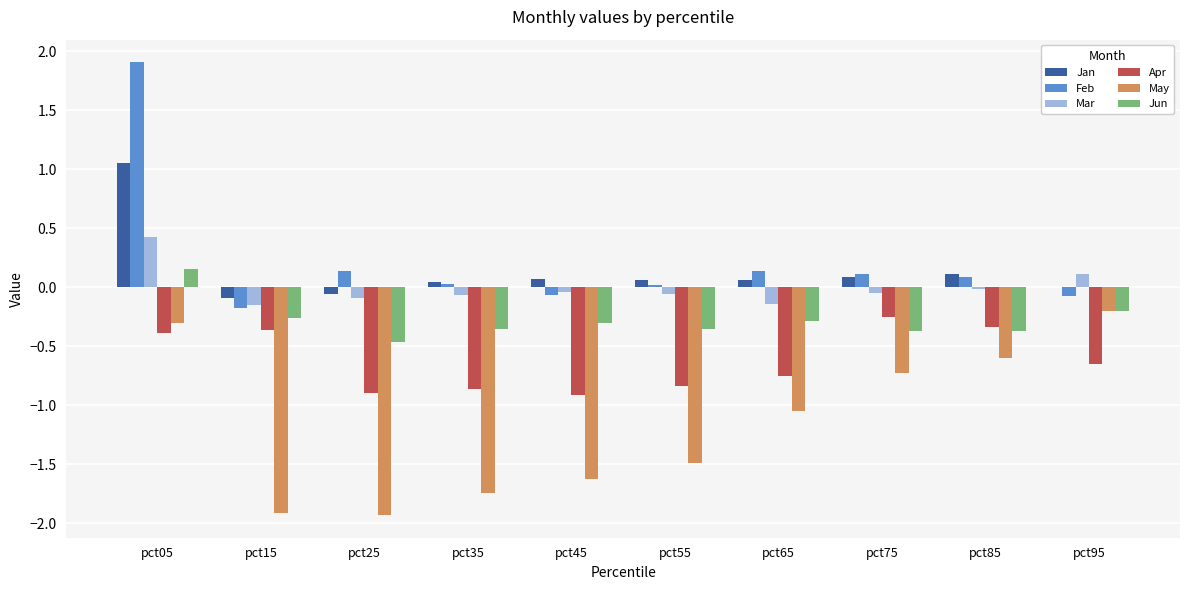

How many categories are shown in the chart?

10